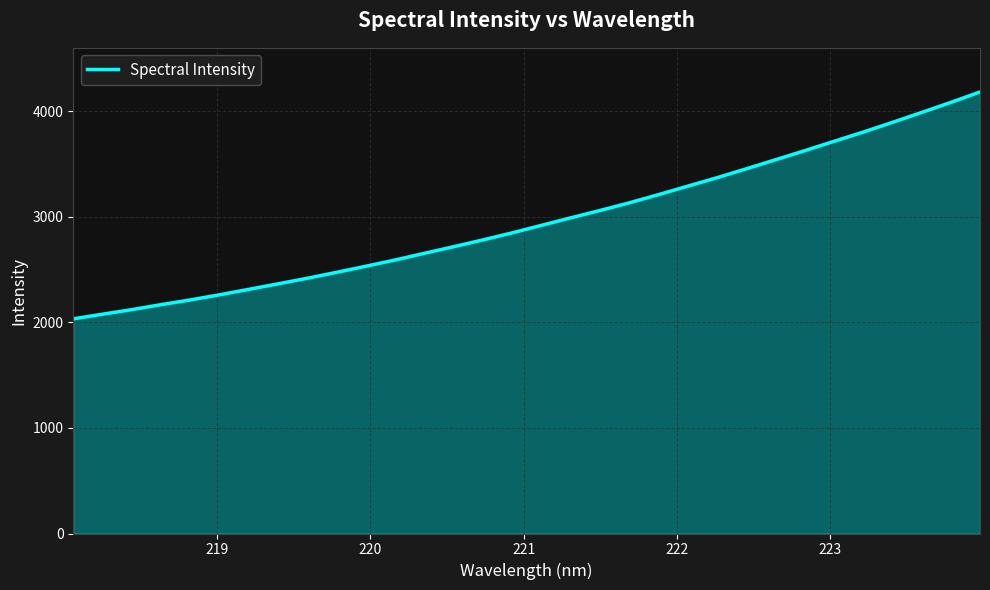

What is the greatest value displayed?

4184.3